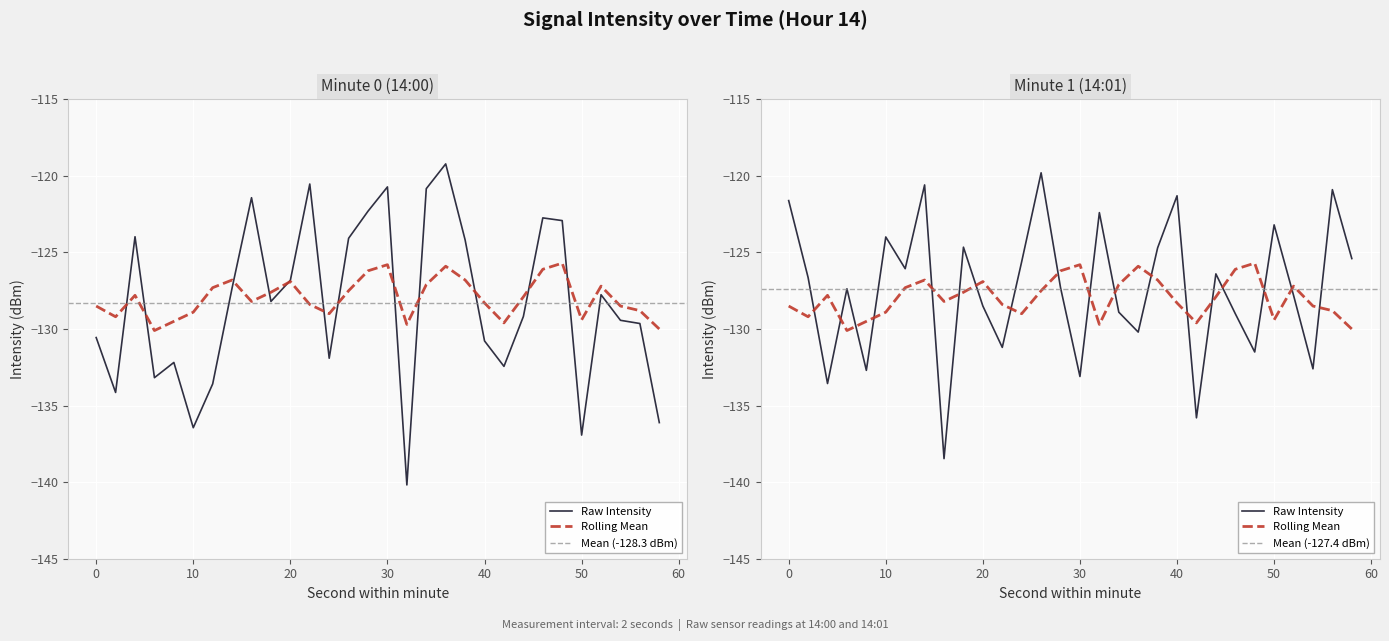

Reading left to right, list all the values displayed in this chart.

intensity(dBm) - min1: -130.6	-134.1	-124.0	-133.2	-132.2	-136.4	-133.6	-127.3	-121.4	-128.2	-126.8	-120.5	-131.9	-124.1	-122.3	-120.7	-140.2	-120.8	-119.2	-124.2	-130.8	-132.4	-129.2	-122.7	-122.9	-136.9	-127.8	-129.4	-129.6	-136.1
intensity(dBm) - min2: -121.6	-126.6	-133.6	-127.4	-132.7	-124.0	-126.1	-120.6	-138.5	-124.7	-128.5	-131.2	-125.6	-119.8	-127.3	-133.1	-122.4	-128.9	-130.2	-124.7	-121.3	-135.8	-126.4	-129.0	-131.5	-123.2	-127.8	-132.6	-120.9	-125.4
rolling_mean: -128.5	-129.2	-127.8	-130.1	-129.5	-128.9	-127.3	-126.8	-128.2	-127.6	-126.9	-128.4	-129.0	-127.5	-126.2	-125.8	-129.7	-127.1	-125.9	-126.8	-128.3	-129.6	-127.9	-126.1	-125.7	-129.4	-127.2	-128.5	-128.8	-130.0